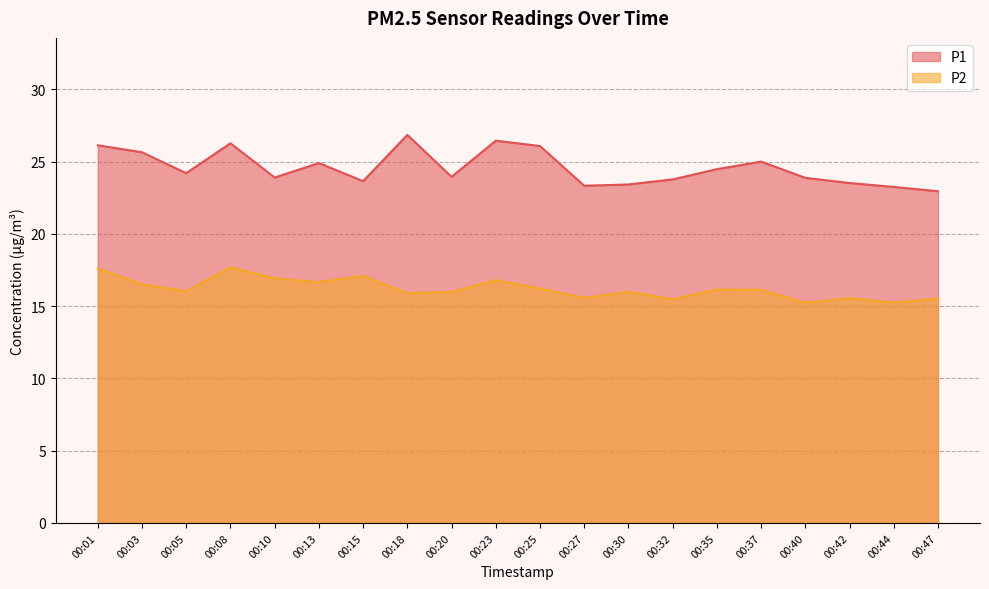

Which category has the lowest value in the P2 series?

00:40